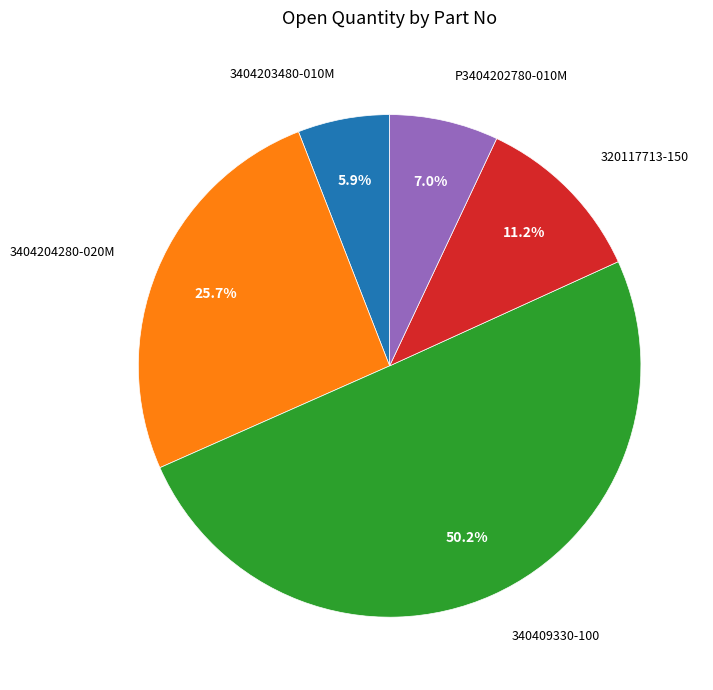

How many slices are in this pie chart?

5